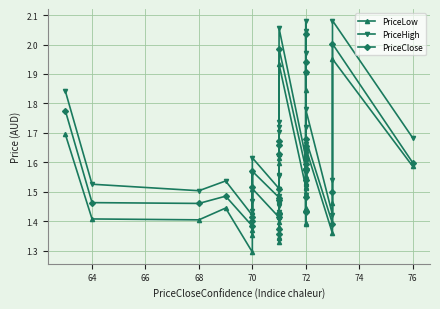

Which series has the widest spread of values?

PriceClose